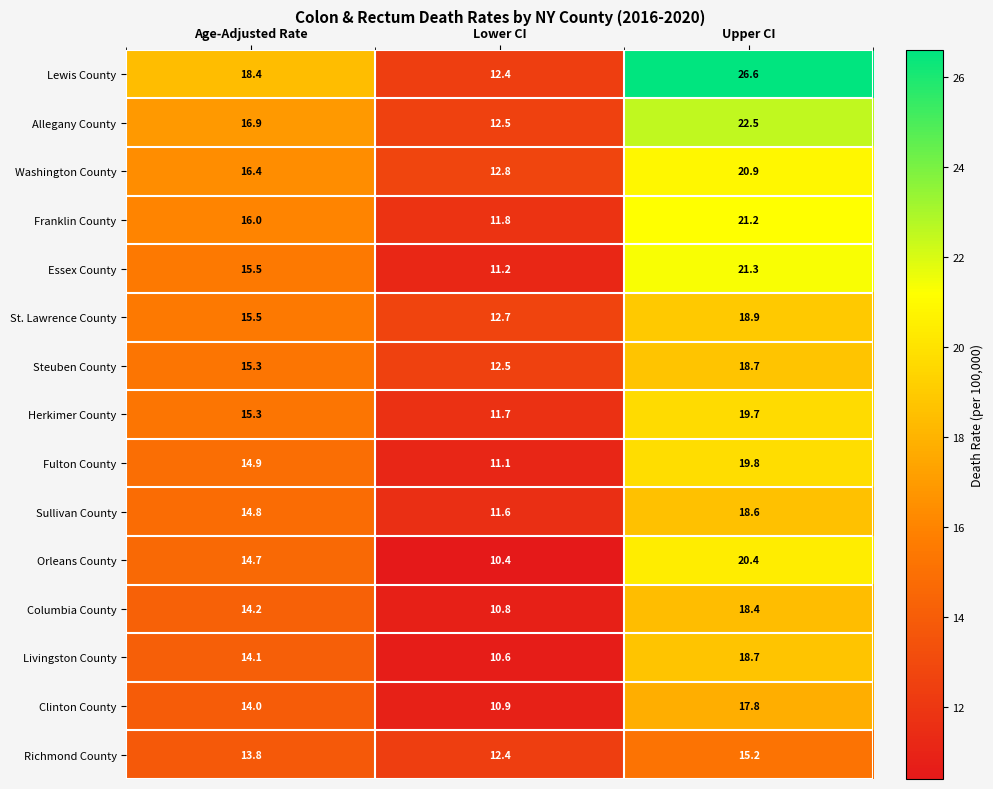

How many data points in Lewis County are less than 18?

1